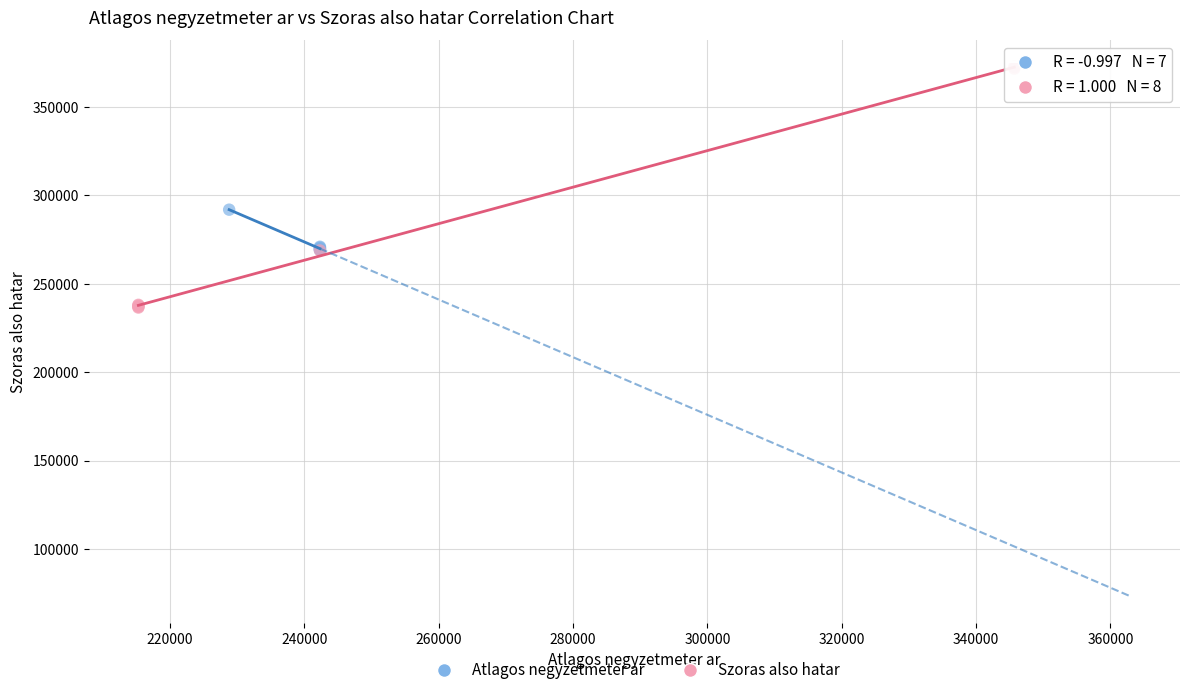

Which series has the largest Y range (max minus min)?

Szoras also hatar